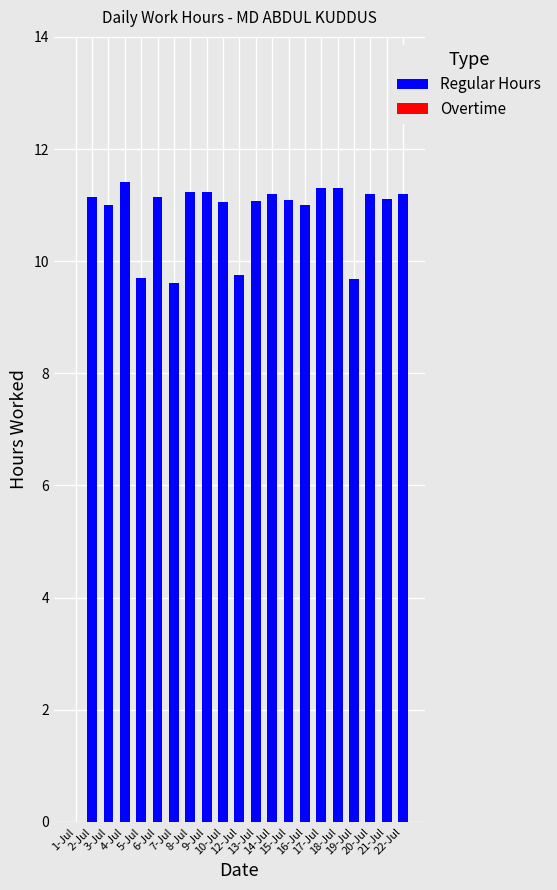

What is the greatest value displayed?

11.4